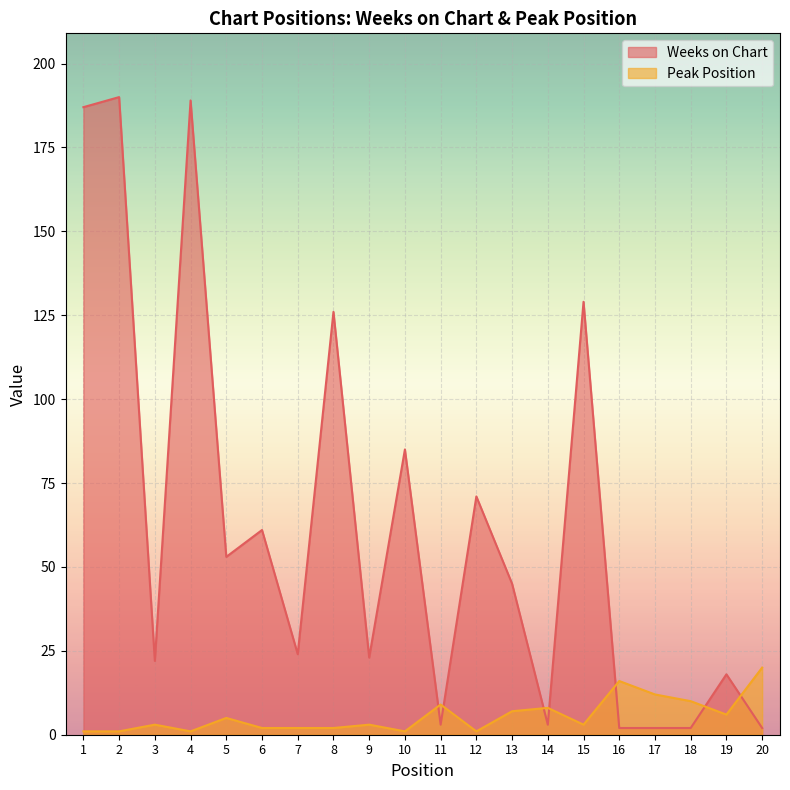

At which category does the chart reach its minimum across all series?

1